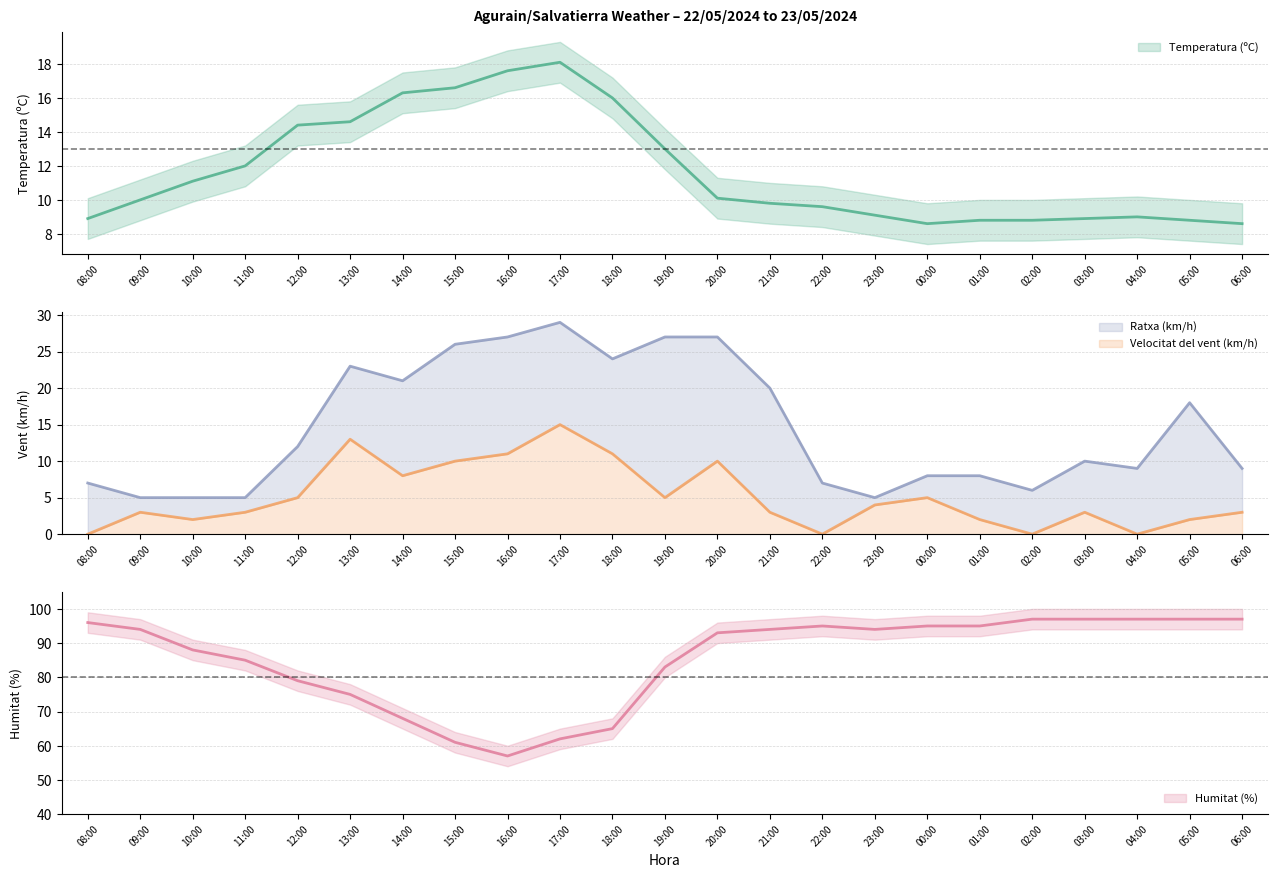

How many lines are shown in the chart?

4